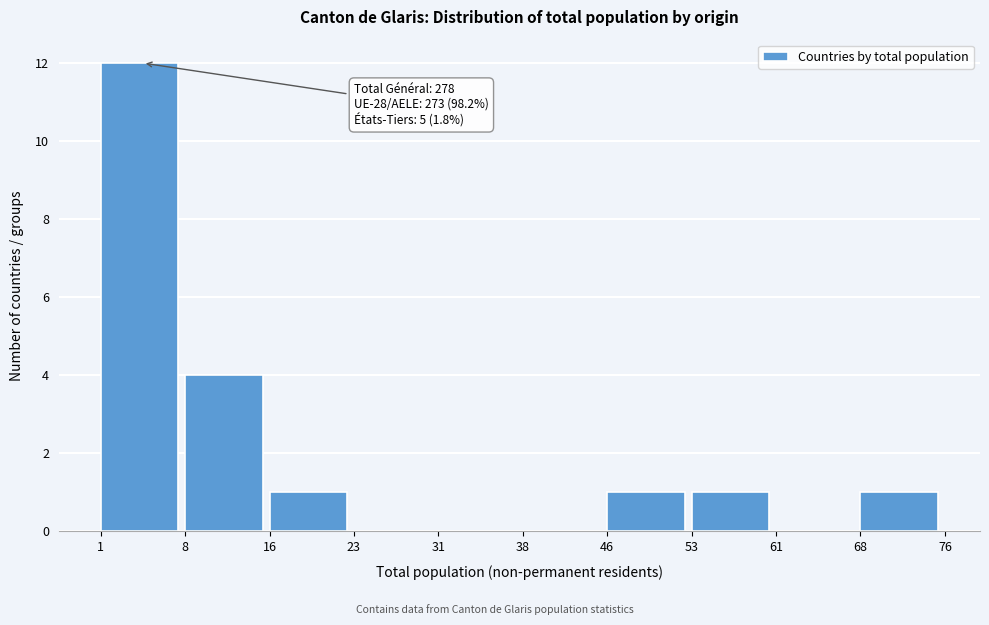

Over which range of the x-axis is the bar tallest?

1 to 8